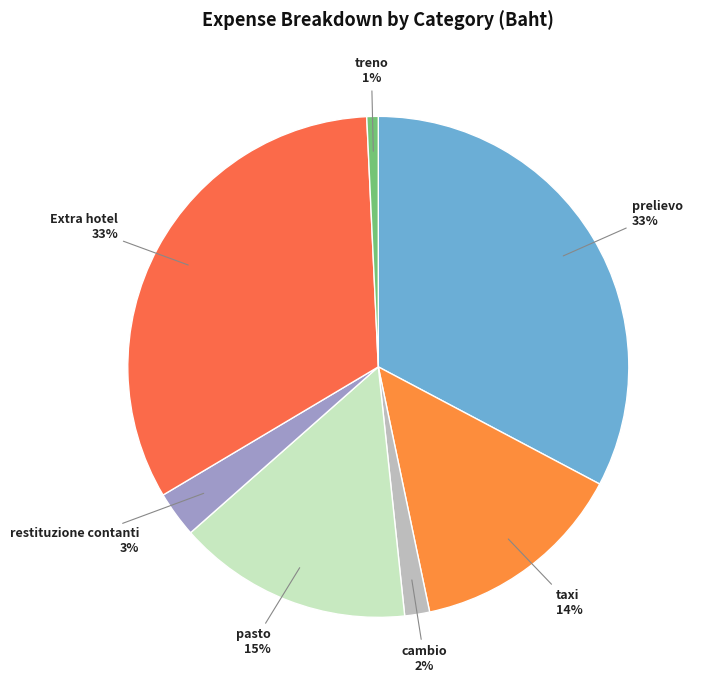

To the nearest percent, what percentage of the pie is prelievo?

33%